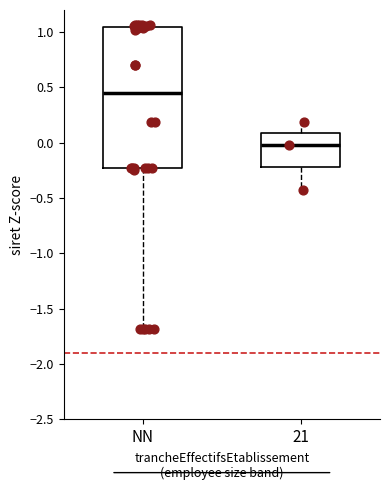

Reading left to right, transcribe this box plot: for each box, give where its median line is, the range the box spans, and where its two whiskers end, as read against the y-axis. The values are not printed on the chart, so give them approximately, as read against the axis.

NN: median 0.45, box -0.25 to 1.05, whiskers -1.70 to 1.05
21: median 0.00, box -0.20 to 0.10, whiskers -0.45 to 0.20